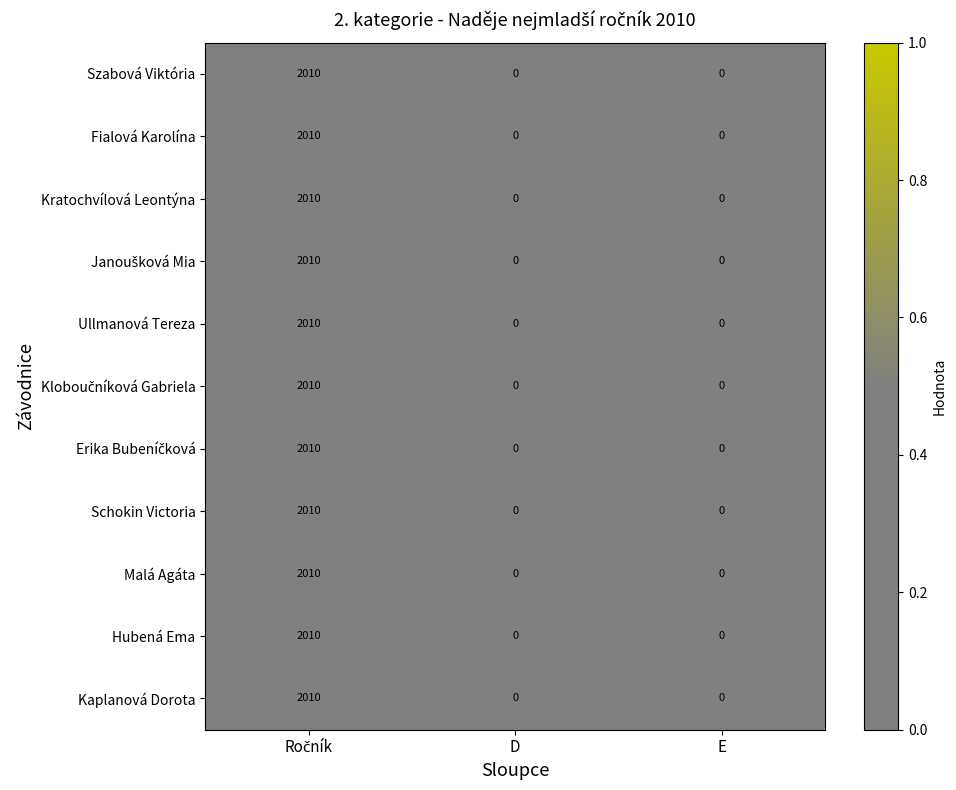

What is the maximum value for Ullmanová Tereza?

2010